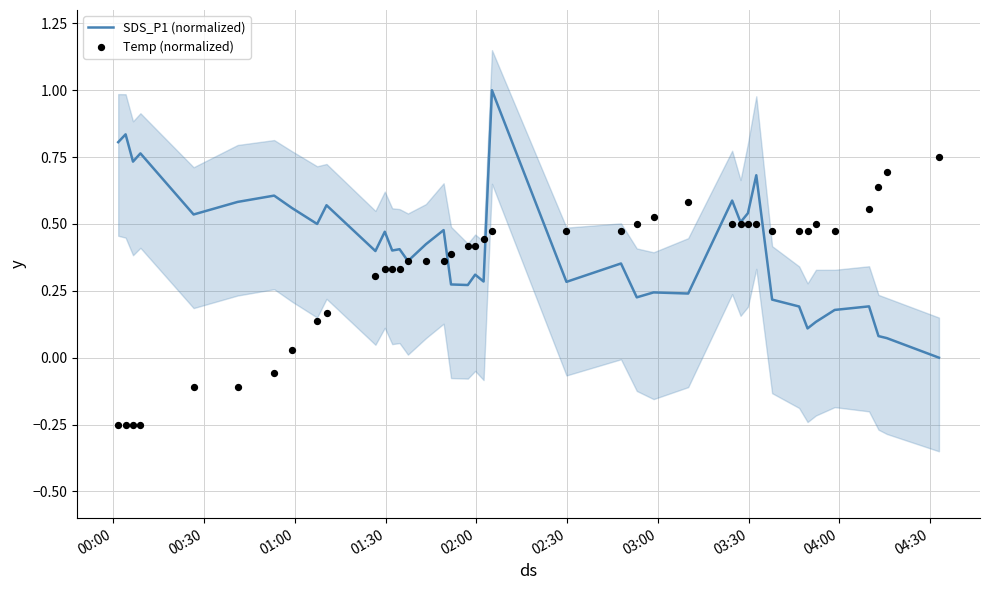

What are all the series names shown in the legend?

SDS_P1 (normalized), Temp (normalized)